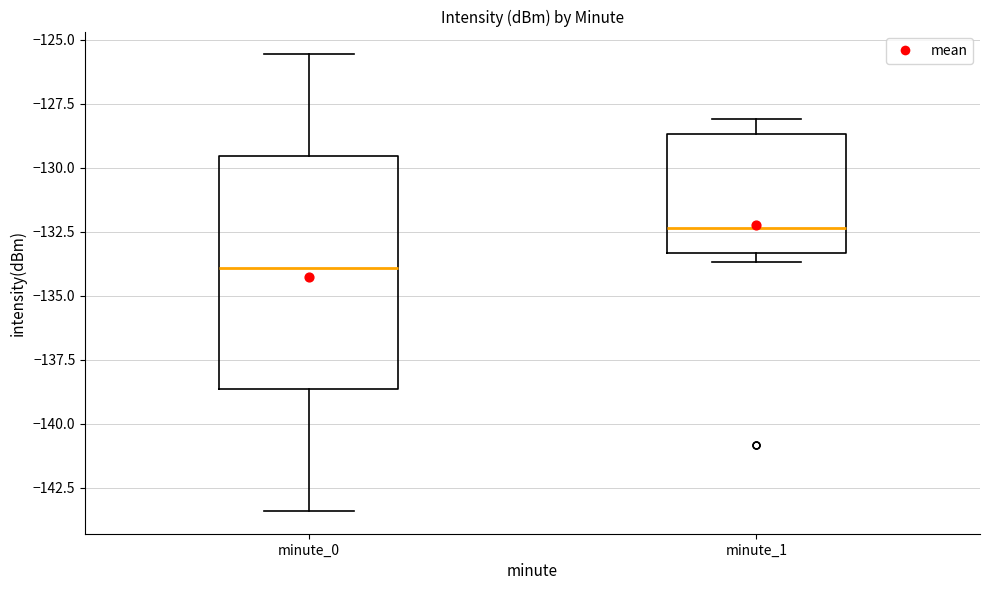

Reading left to right, read every box against the y-axis: the position of its median line, the range the box covers, and the ends of its whiskers. The values are not printed on the chart, so give them approximately, as read against the axis.

minute_0: median -134.0, box -138.5 to -129.5, whiskers -143.5 to -125.5
minute_1: median -132.5, box -133.5 to -128.5, whiskers -133.5 (just below the box's lower edge) to -128.0